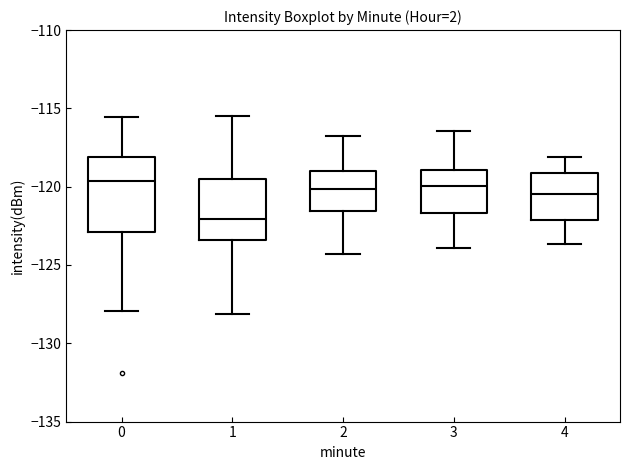

Comparing the boxes themselves (not the whiskers), which one is the tallest?

0